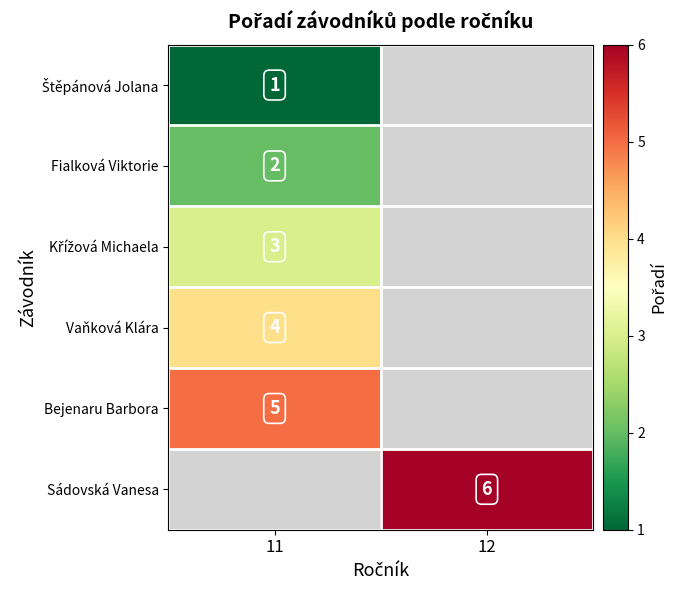

True or false: Vaňková Klára has a value of 7 at 11.

False